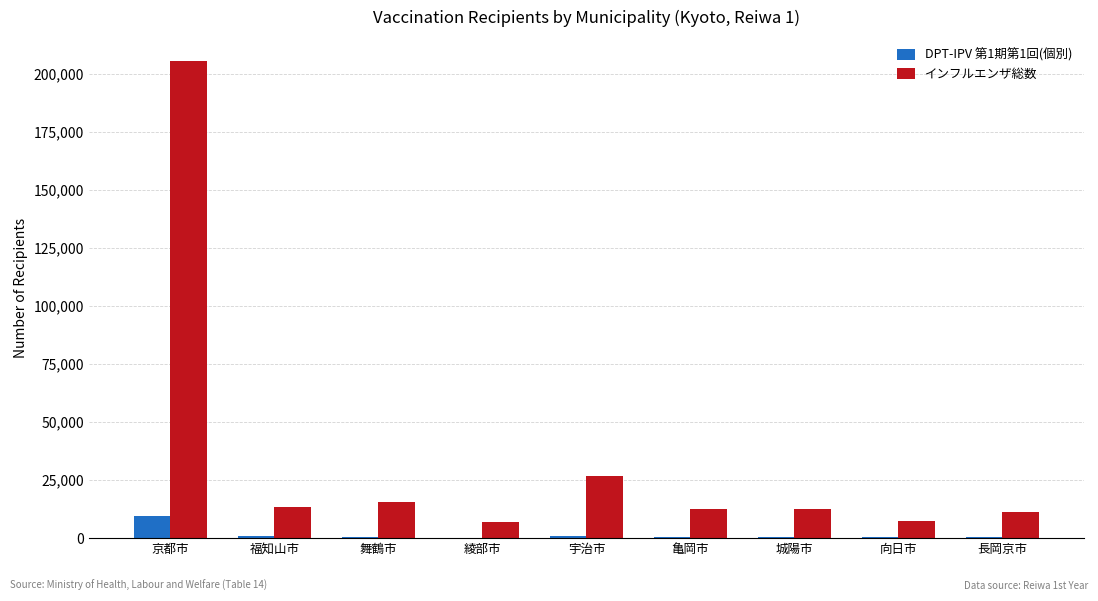

Count the number of categories in the chart.

9